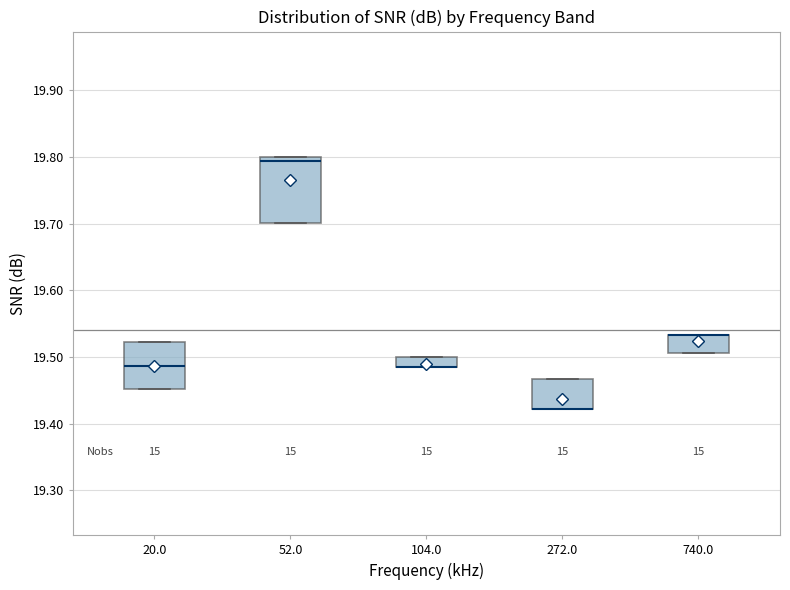

Which box is the tallest, from its lower edge to its upper edge?

52.0